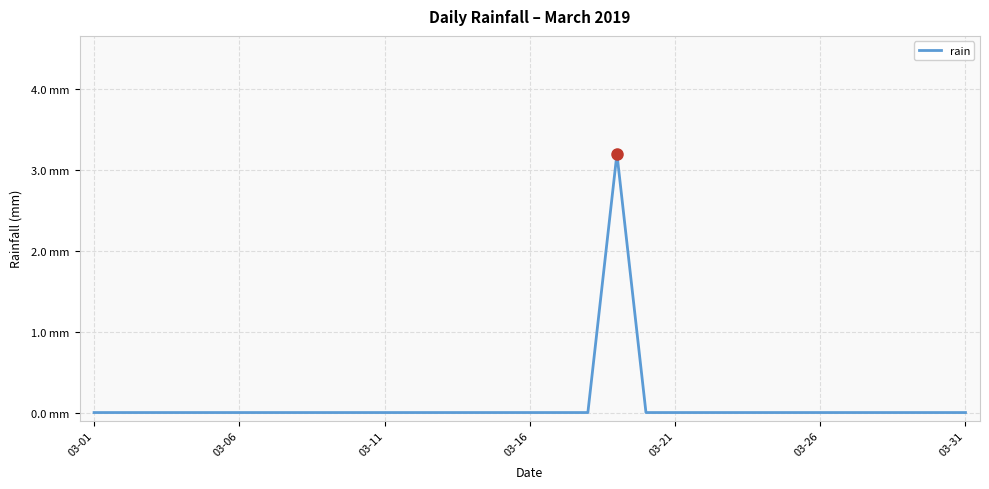

What is the difference between the maximum and minimum values?

3.2